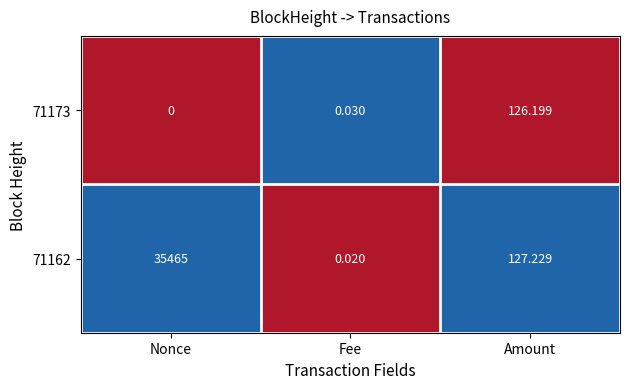

What is the spread (max minus min) of values at Nonce?

35465.0